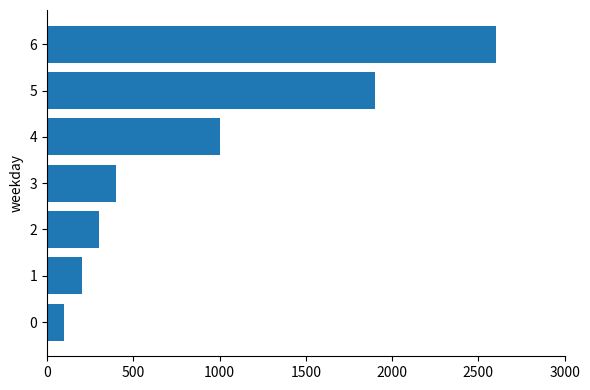

What value does the data have at 2, to the nearest 50?

300